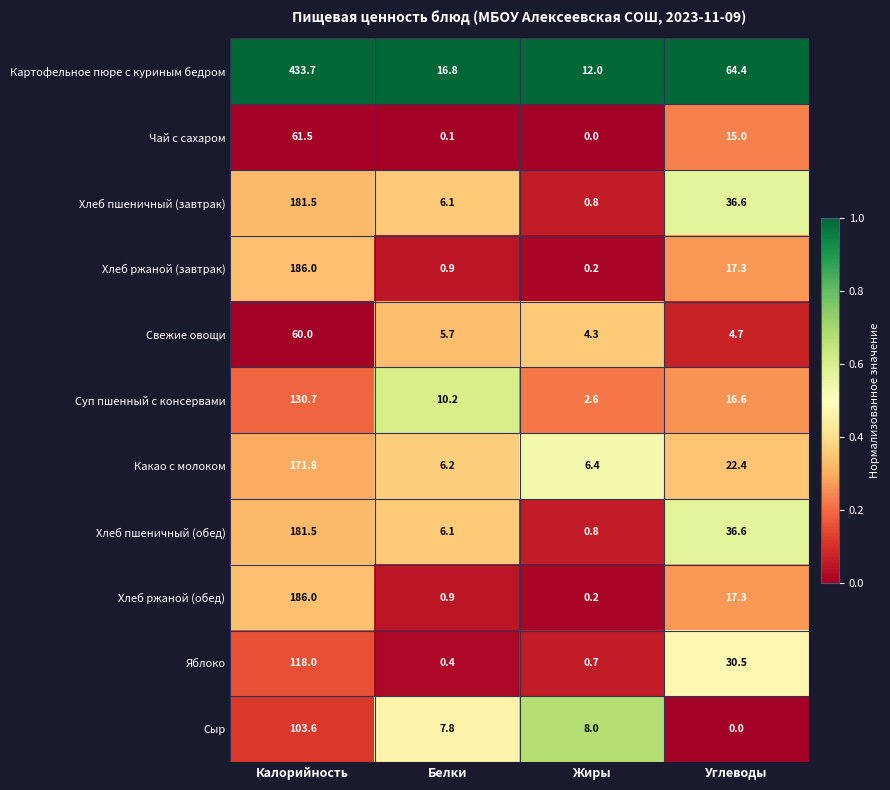

What is the maximum value for Суп пшенный с консервами?

130.7